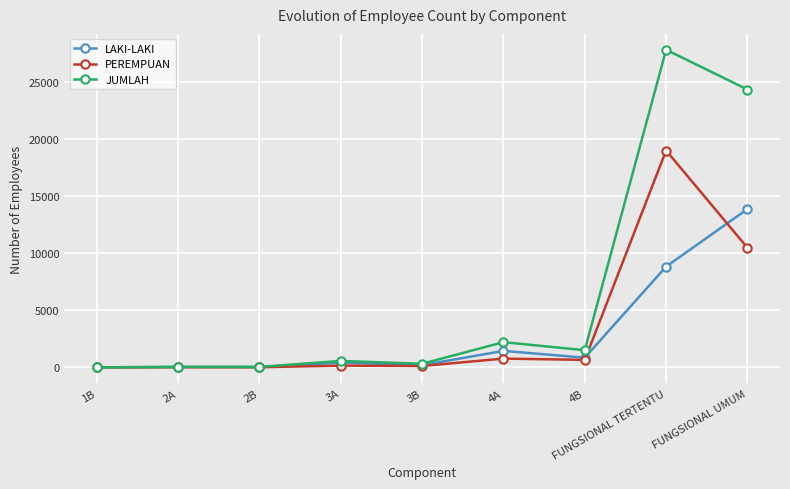

Which label corresponds to the largest value in the chart?

FUNGSIONAL TERTENTU